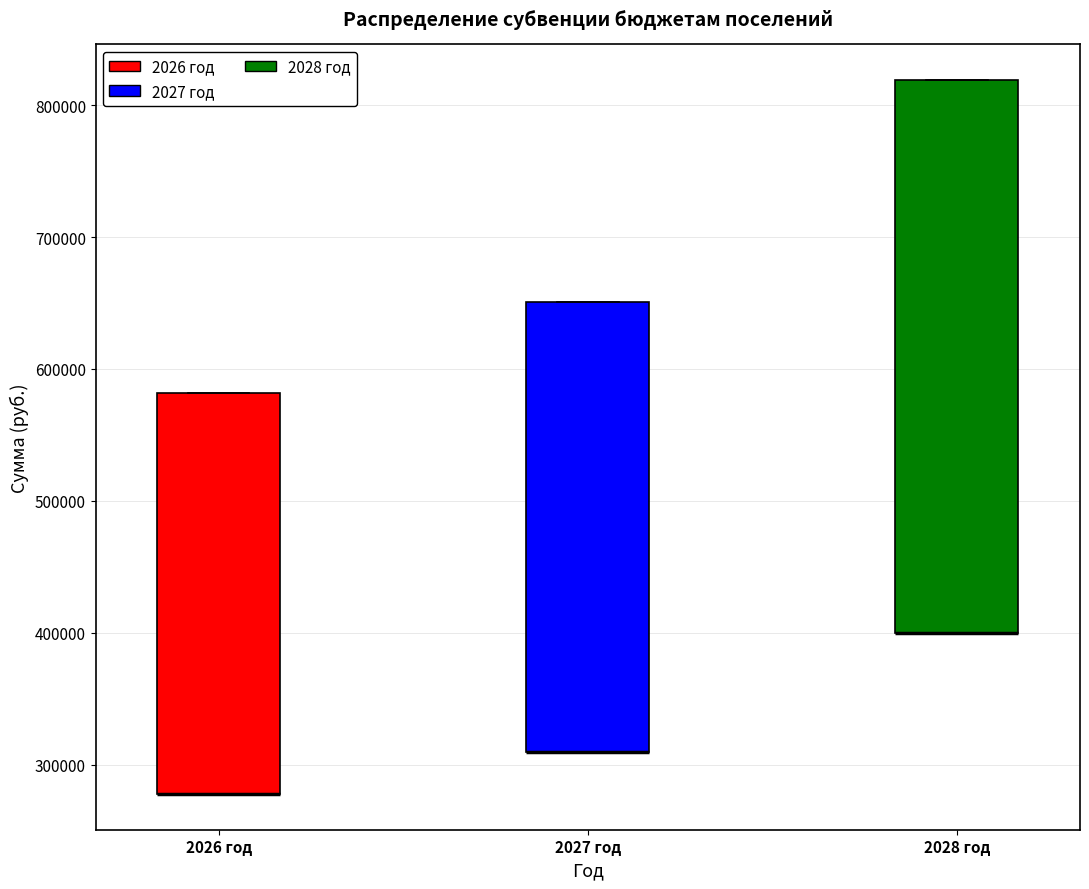

Reading left to right, transcribe this box plot: for each box, give where its median line is, the range the box spans, and where its two whiskers end, as read against the y-axis. The values are not printed on the chart, so give them approximately, as read against the axis.

2026 год: median 280000 (drawn on the box's lower edge), box 280000 to 580000, whiskers 280000 to 580000
2027 год: median 310000 (drawn on the box's lower edge), box 310000 to 650000, whiskers 310000 to 650000
2028 год: median 400000 (drawn on the box's lower edge), box 400000 to 820000, whiskers 400000 to 820000